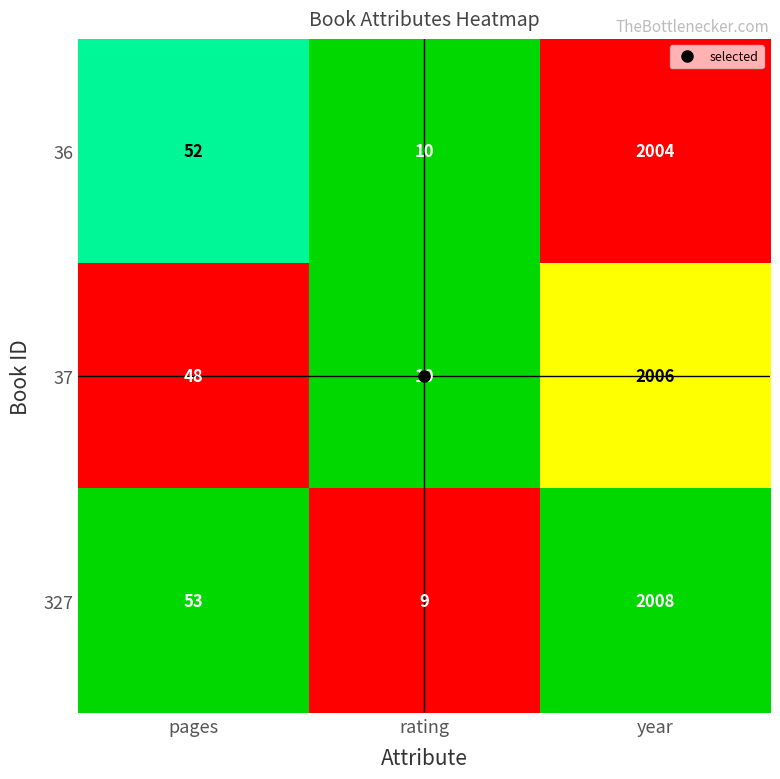

How many data points in 36 are less than 52?

1